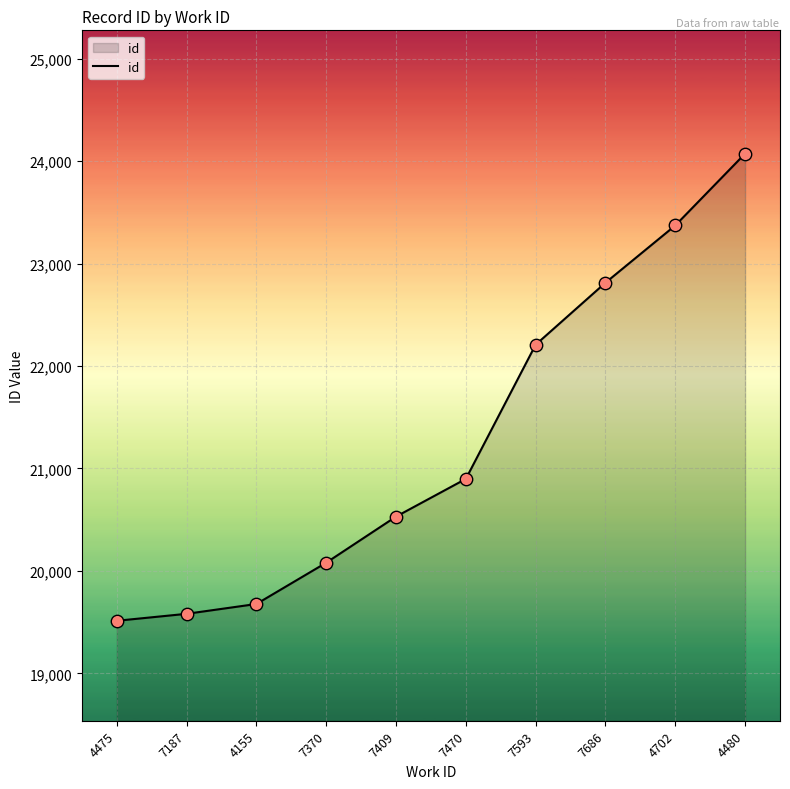

What is the ratio of the value at 4155 to the value at 7593?

0.9